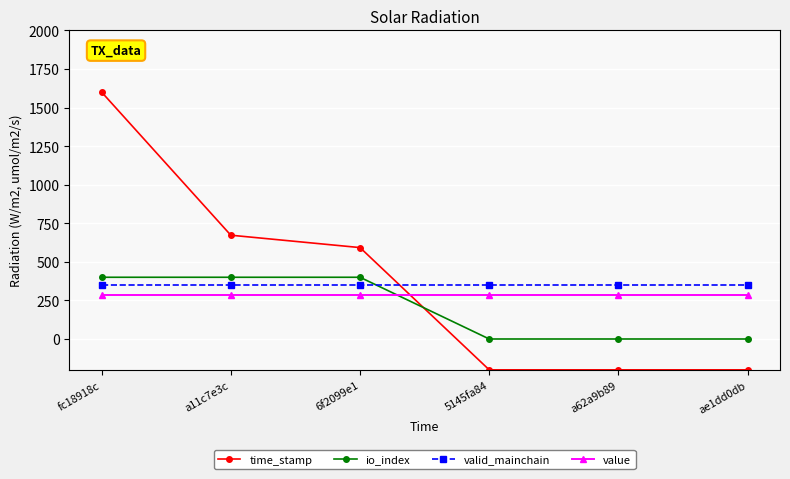

How many values in the time_stamp series exceed 592?

3